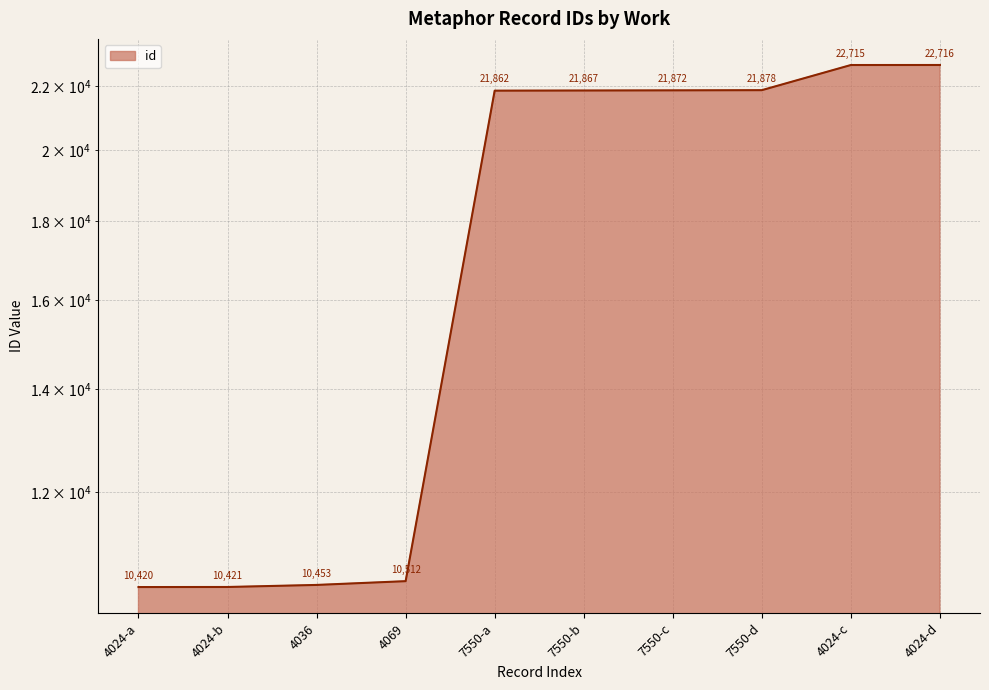

Count the number of data series in this chart.

1